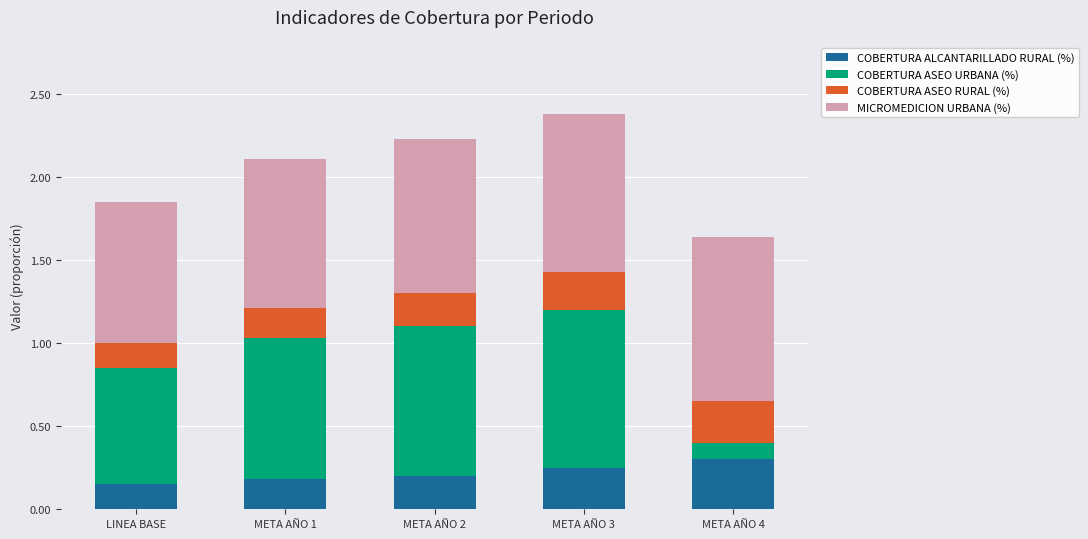

The COBERTURA ALCANTARILLADO RURAL (%) series shows 0.1 at META AÑO 2. True or false?

False